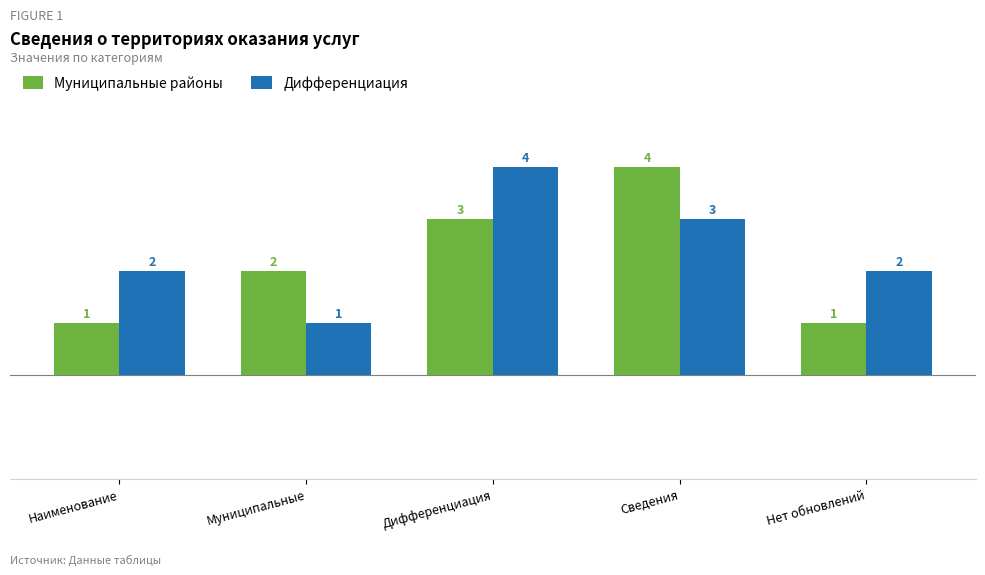

What is the greatest value displayed?

4